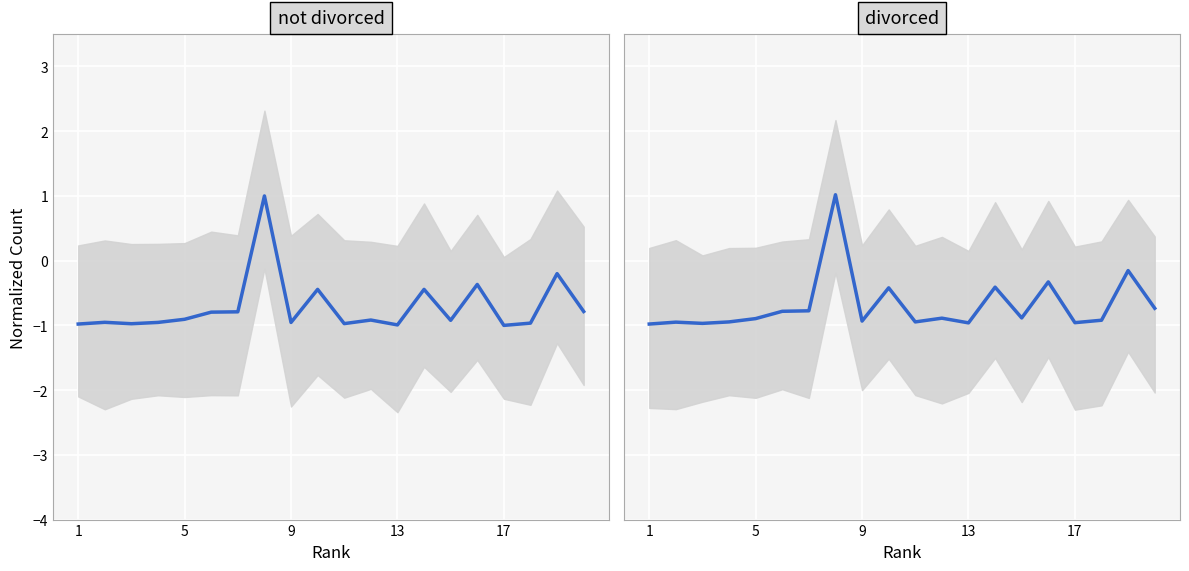

Which label corresponds to the smallest value in the chart?

1